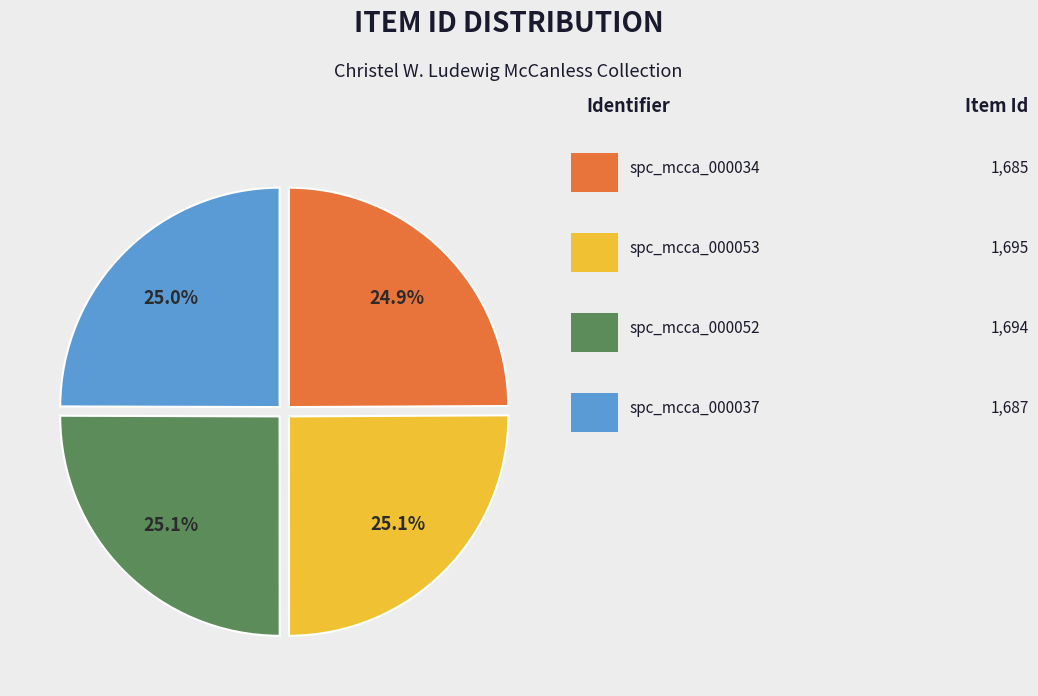

Is there any slice that represents more than half of the pie?

No